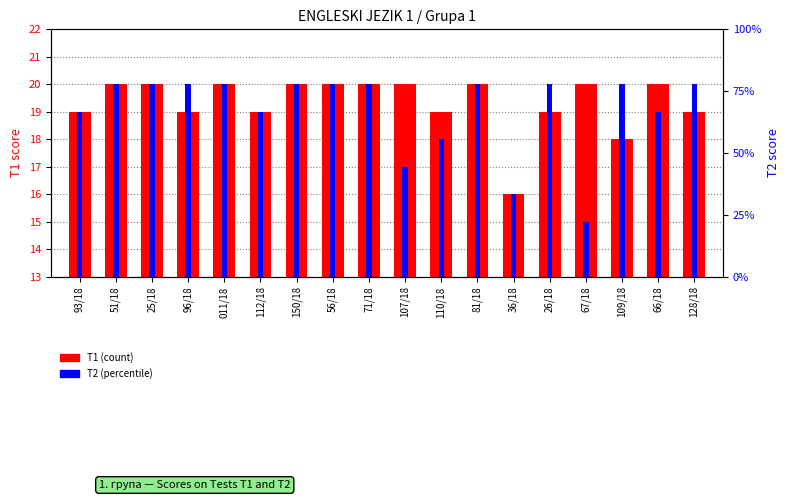

Rank the series at 96/18 from lowest to highest value.

T1, T2